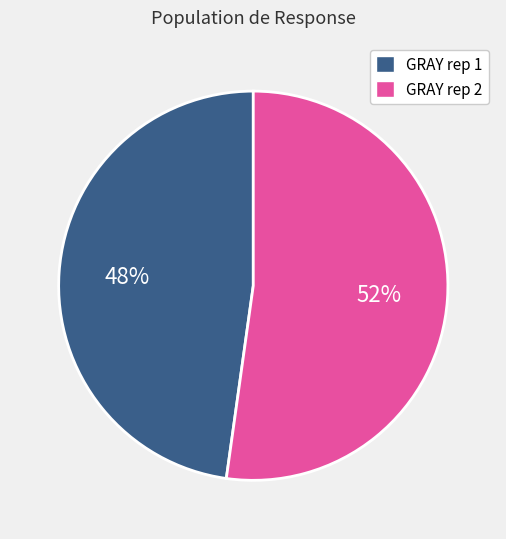

True or false: GRAY rep 2 accounts for 43% of the total.

False